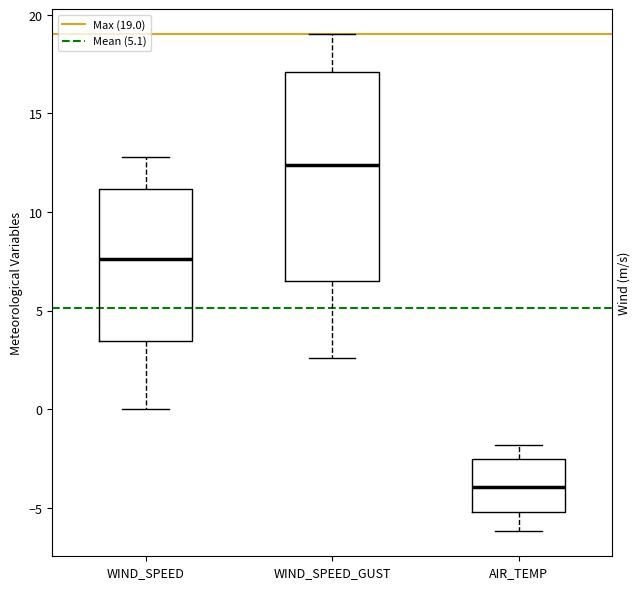

Which box's median line is the lowest?

AIR_TEMP